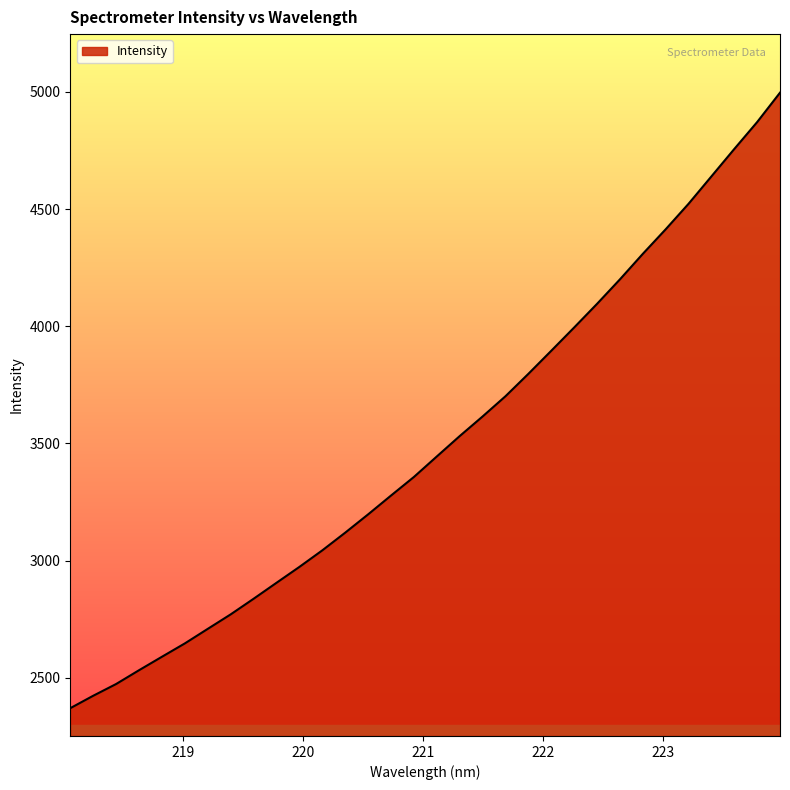

What is the maximum value shown in the chart?

4996.5